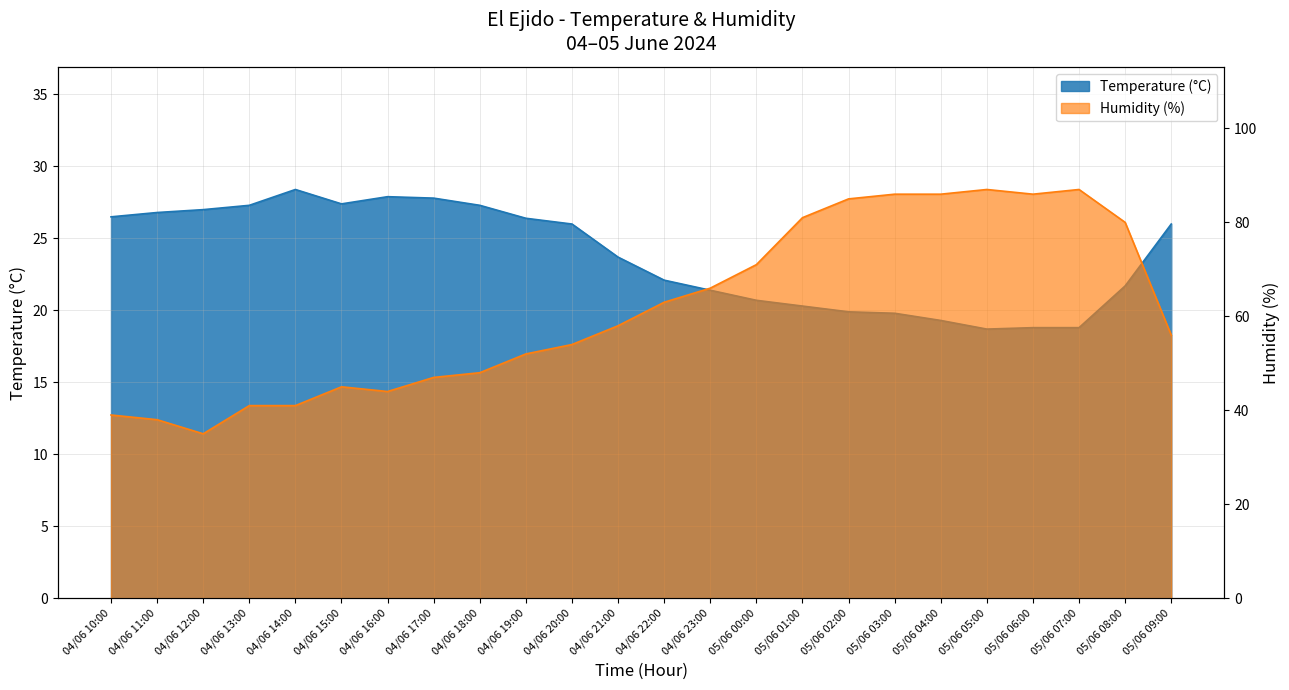

What is the total value across all series at 04/06 14:00?

69.4